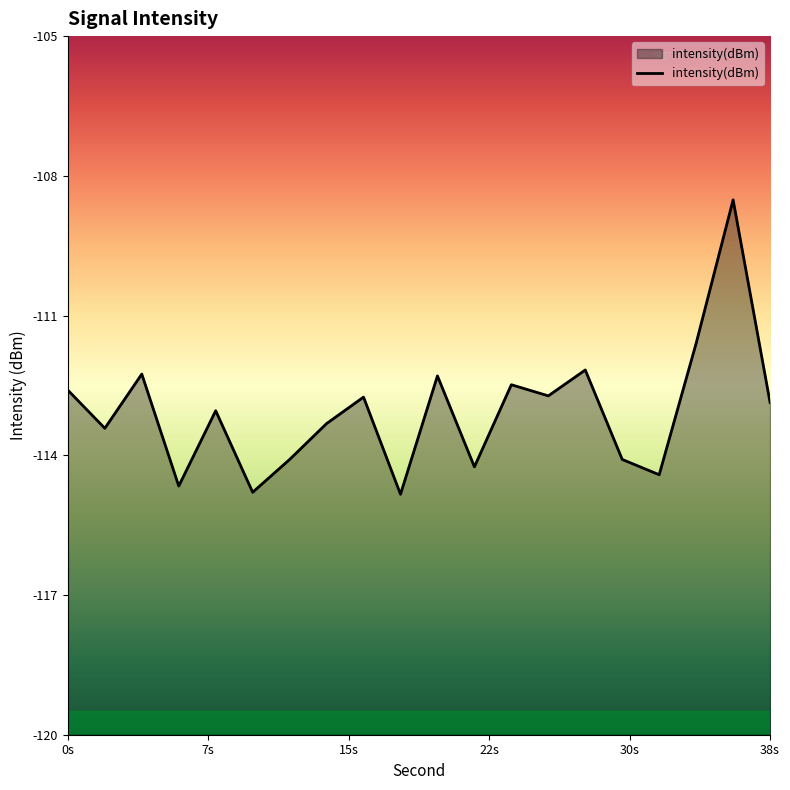

What is the minimum value shown in the chart?

-114.8